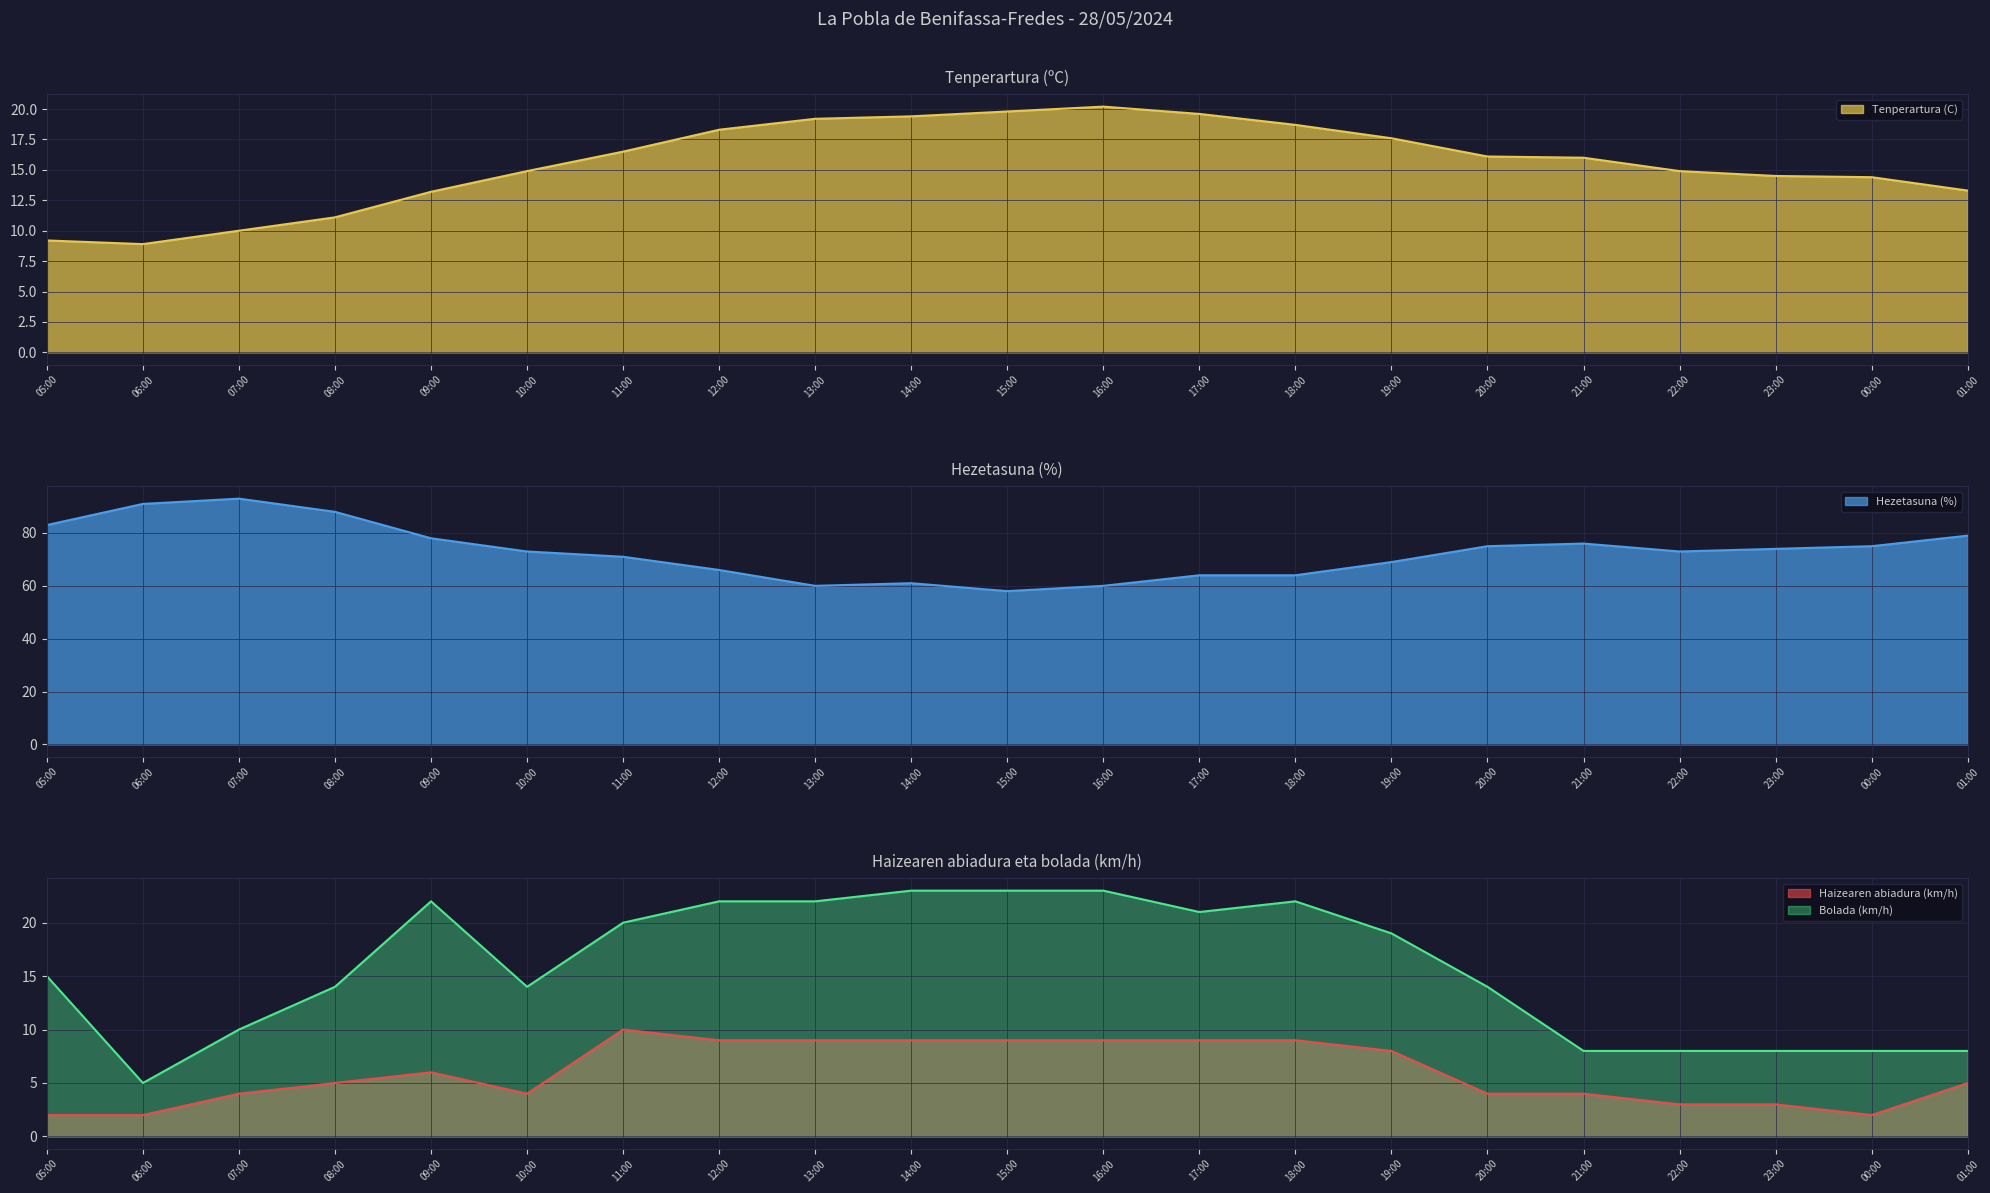

At which label is Haizearen abiadura (km/h) closest to 6?

09:00